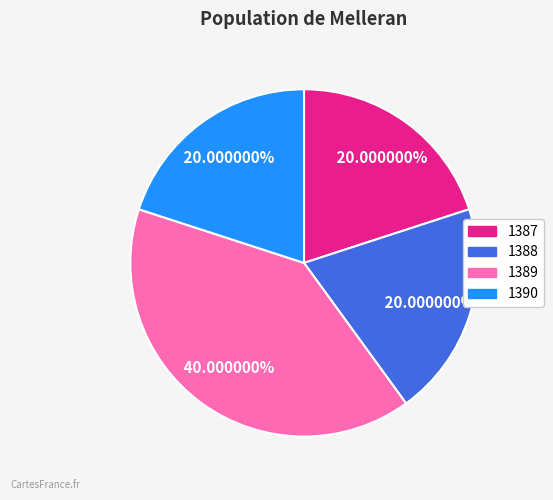

Approximately how many times larger is the value at 1388 compared to 1390?

1.0